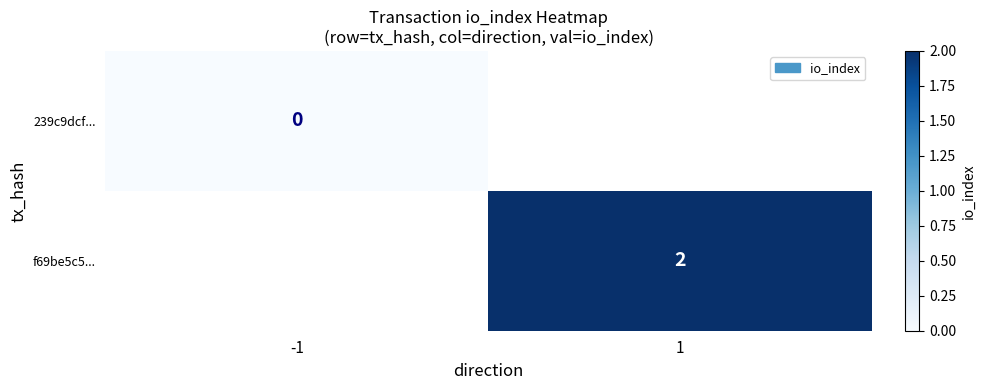

True or false: f69be5c5... has a value of 2 at 1.

True